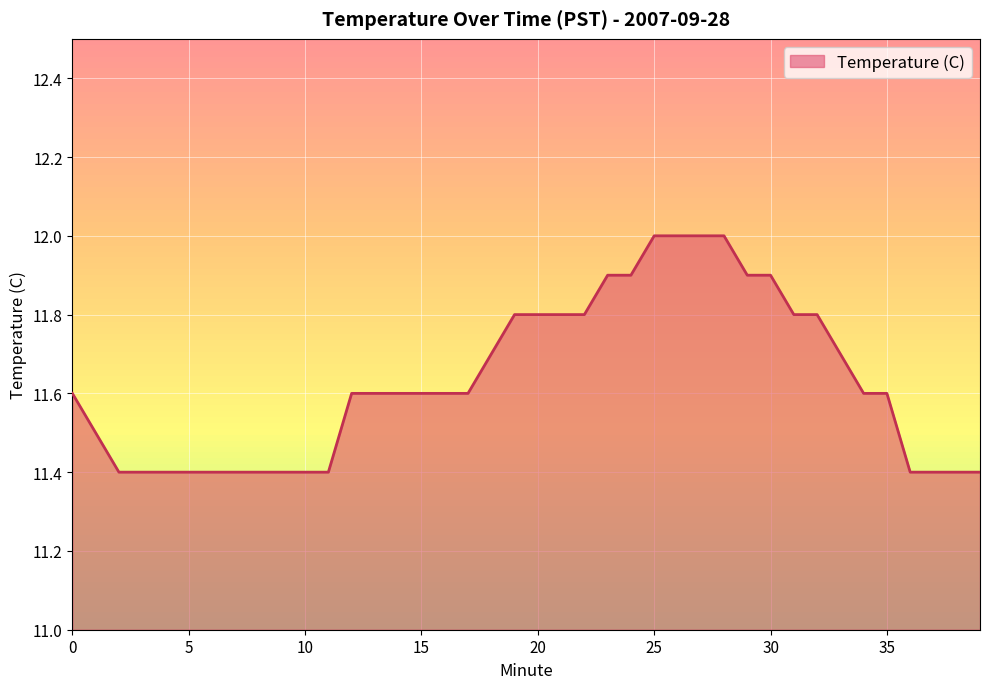

What is the difference between the maximum and minimum values?

0.6